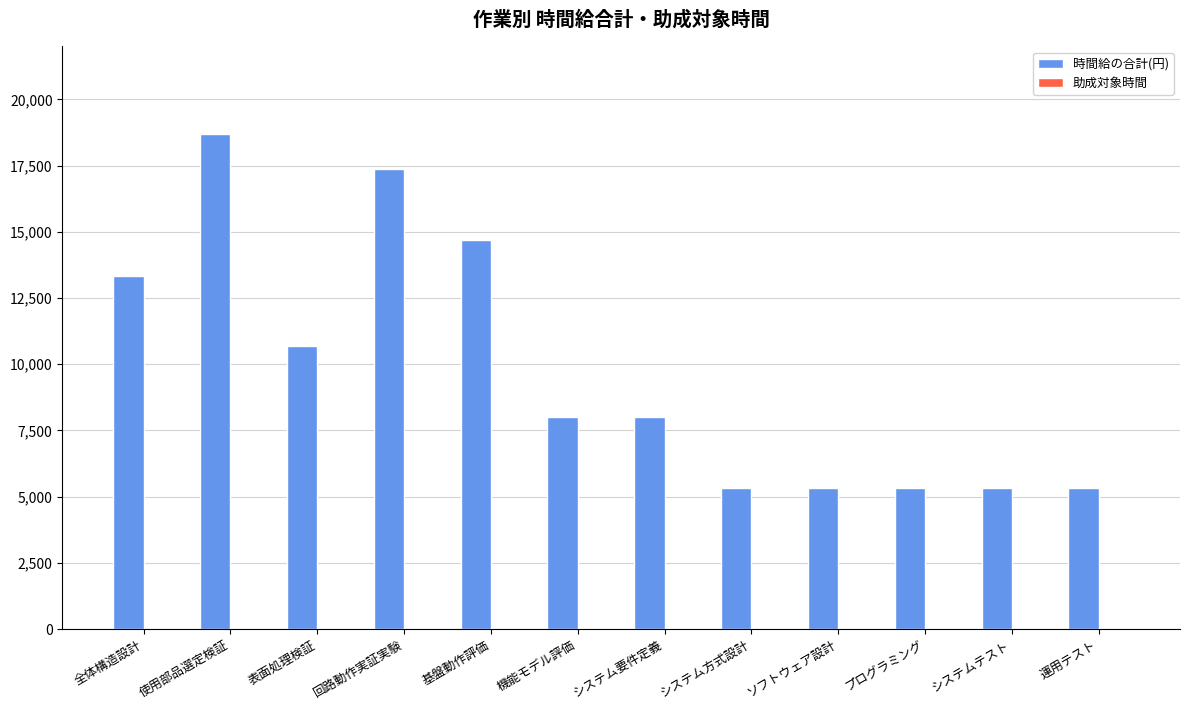

At which category is the sum across all series the highest?

使用部品選定検証